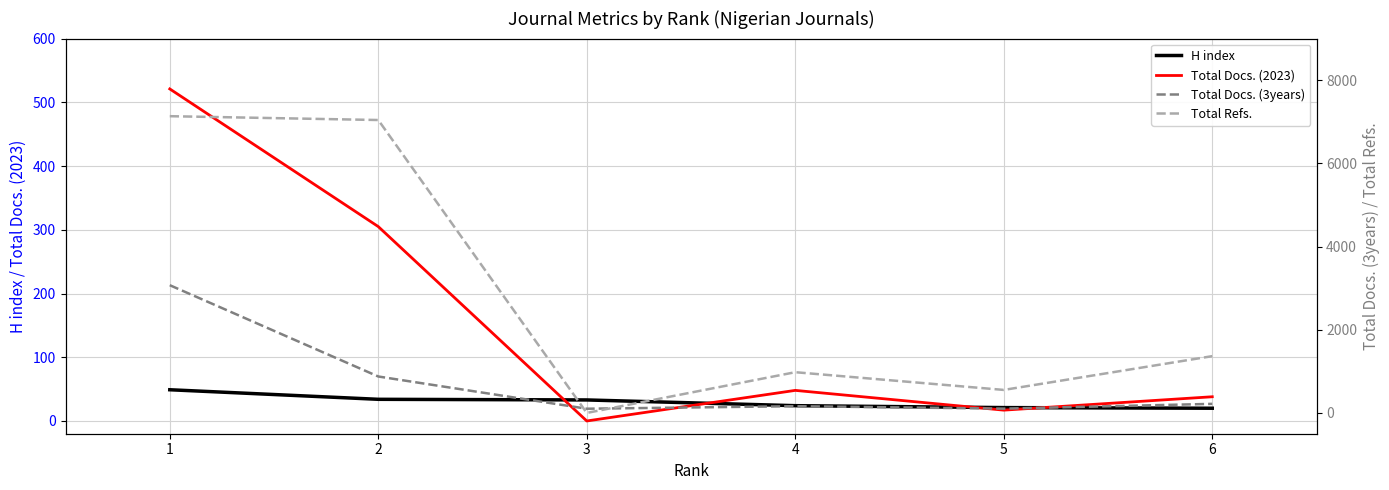

What is the sum of the Total Docs. (2023) values at 1 and 4?

569